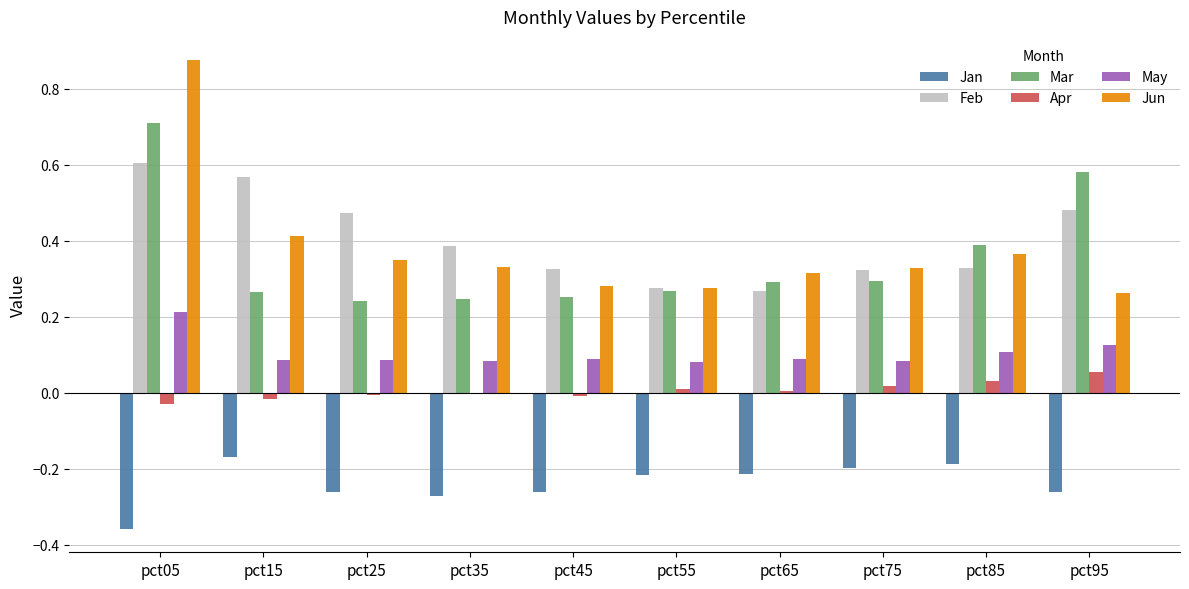

True or false: Jan has a value of -0.2 at pct75.

True